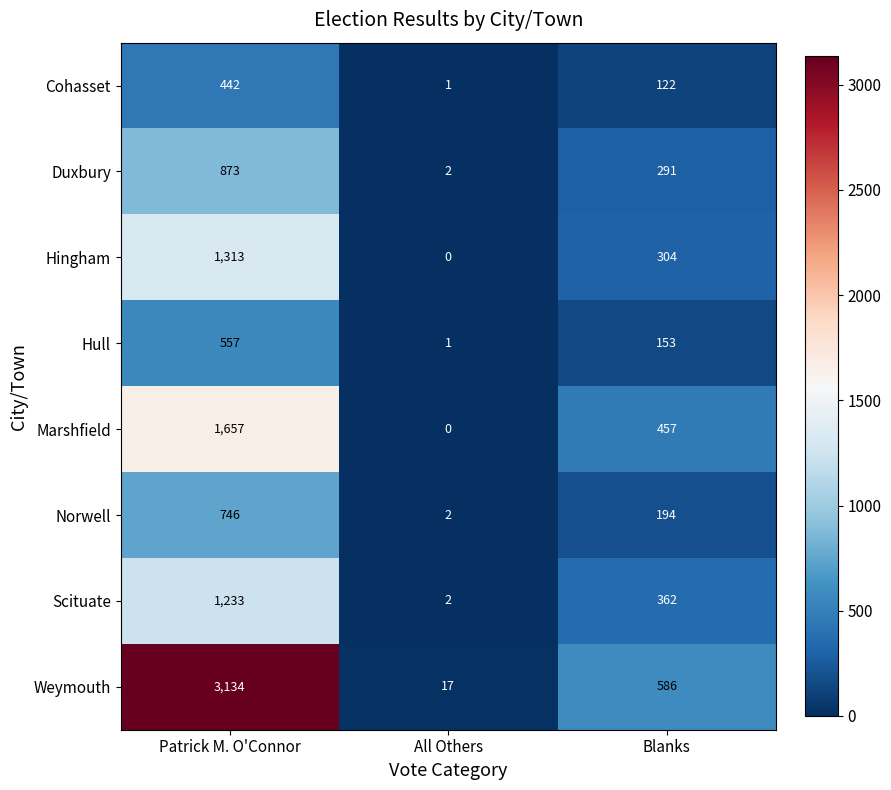

List the series in order of their peak value, lowest first.

Cohasset, Hull, Norwell, Duxbury, Scituate, Hingham, Marshfield, Weymouth